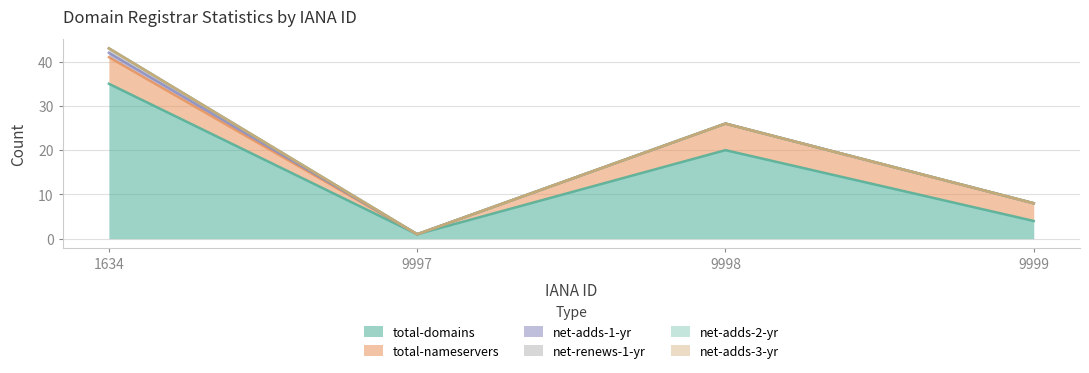

Which series has the widest spread of values?

total-domains